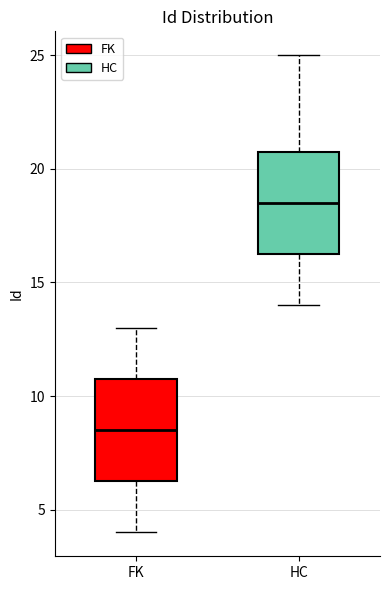

Where does the lower whisker of the box for HC end on the y-axis? The values are not printed on the chart, so give them approximately, as read against the axis.

14.0